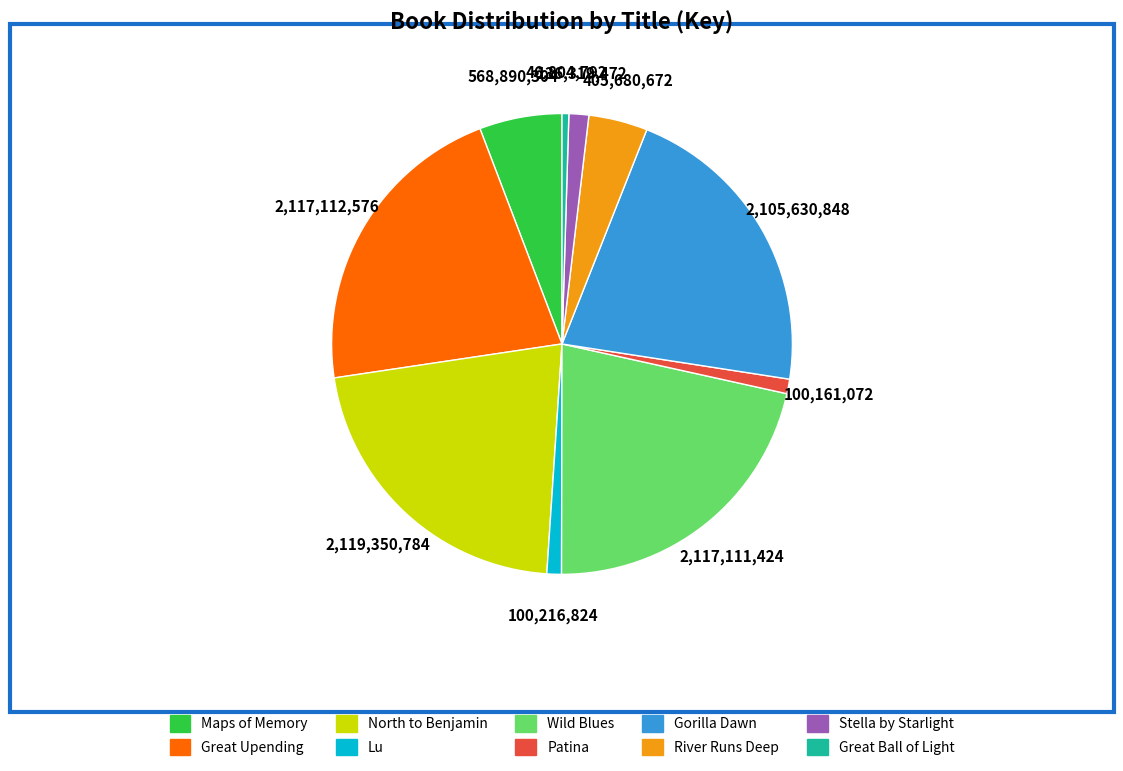

Does Patina account for over 50% of the chart?

No